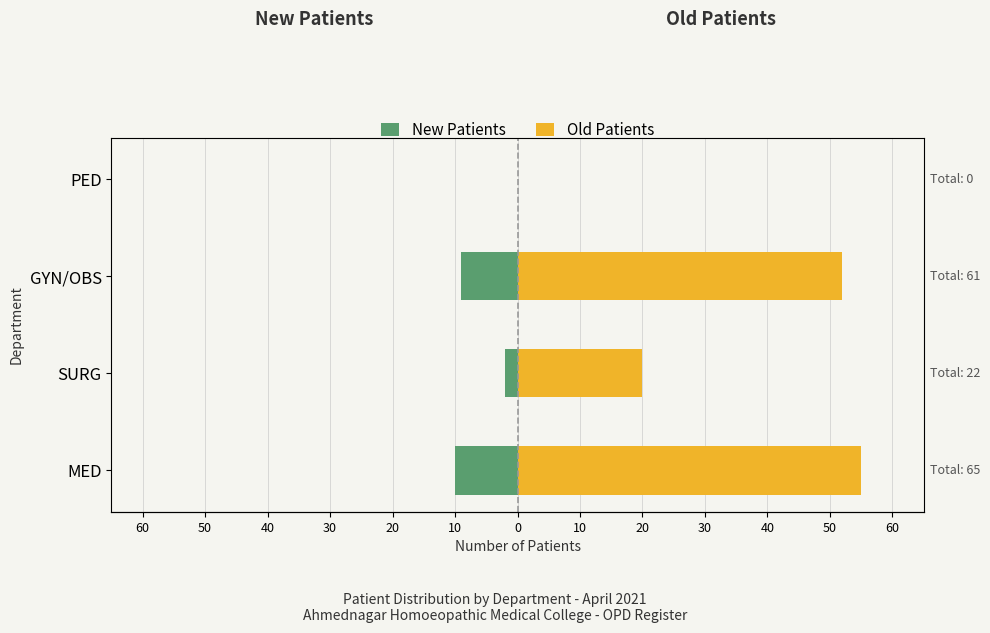

What is the difference between the maximum and second lowest values in the Old Patients series?

35